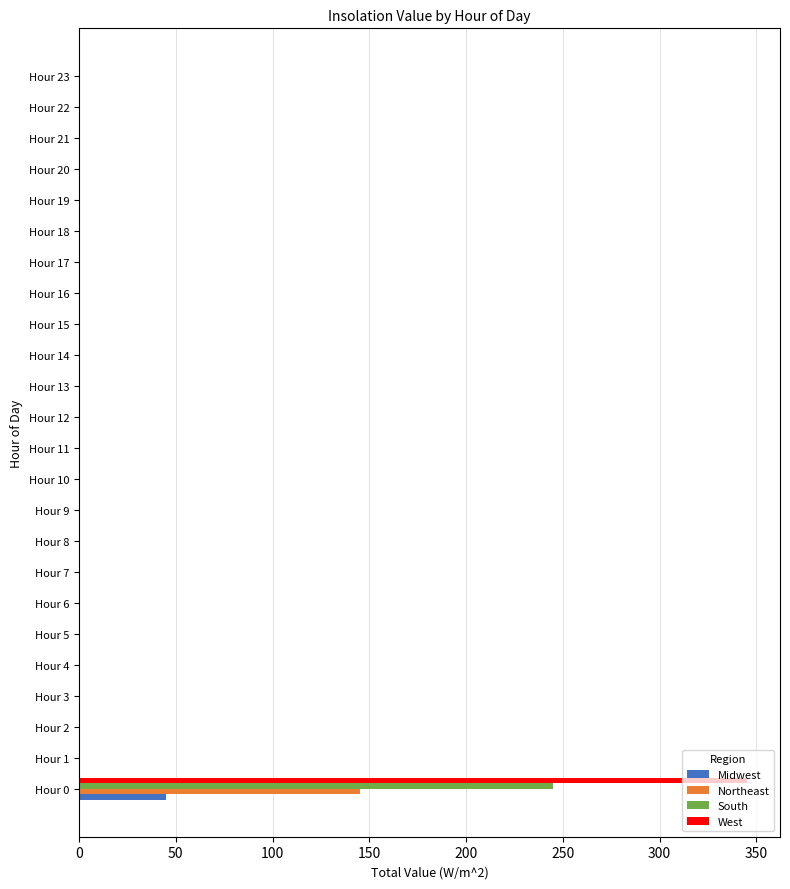

True or false: Northeast has a value of -52 at Hour 16.

False